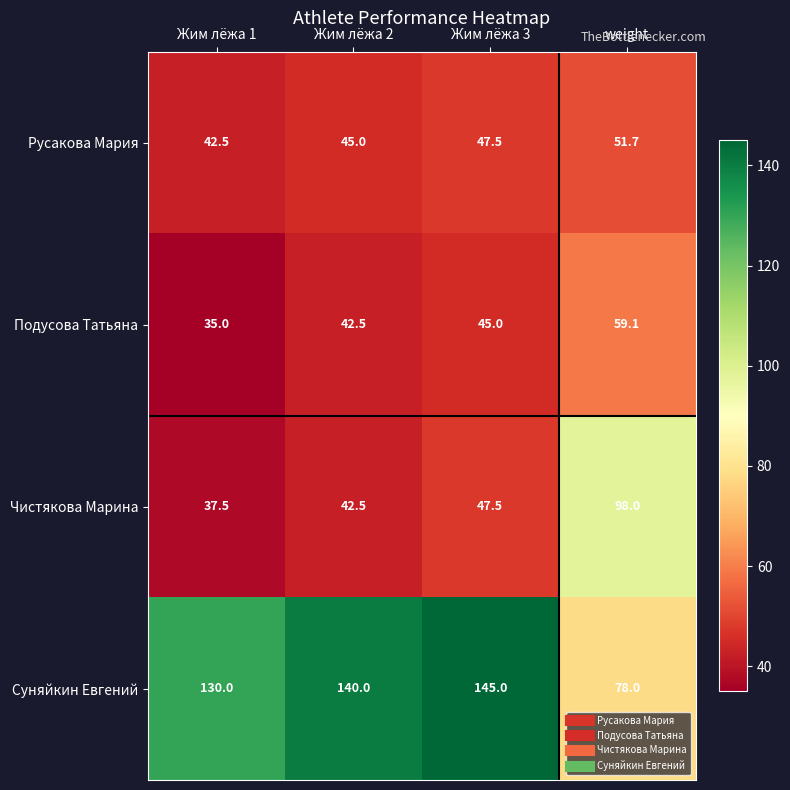

List the series in order of their peak value, highest first.

Суняйкин Евгений, Чистякова Марина, Подусова Татьяна, Русакова Мария